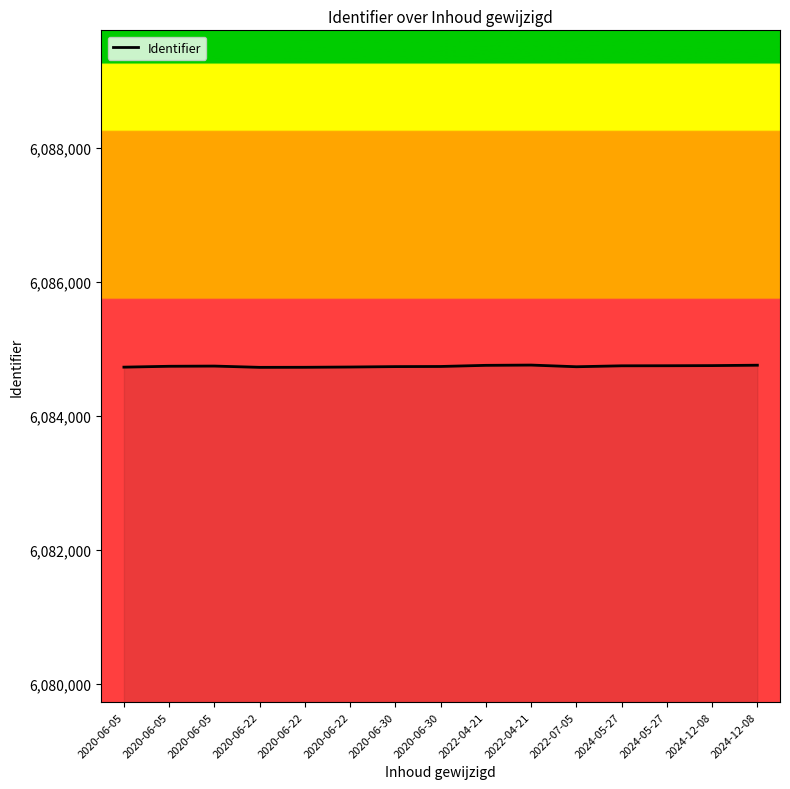

What is the sum of the values at 2020-06-05 and 2022-04-21?

12169506